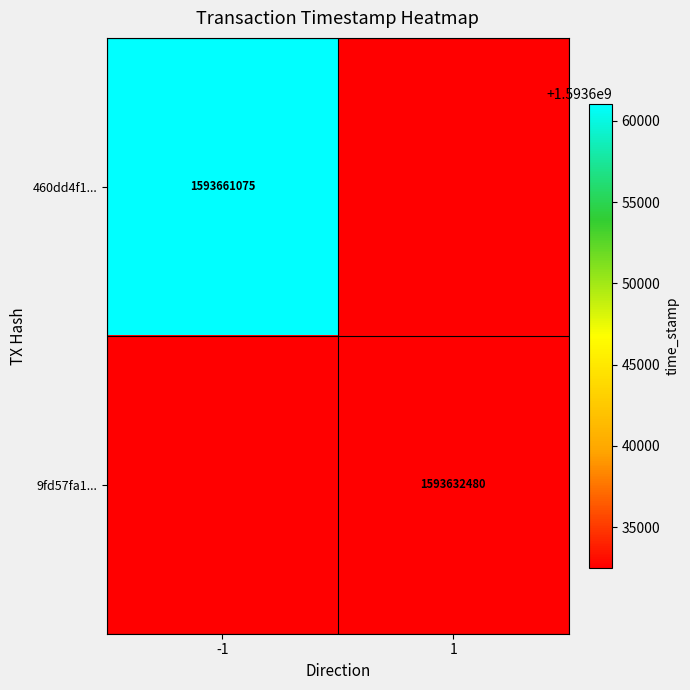

The 9fd57fa1... series shows 775789547 at 1. True or false?

False